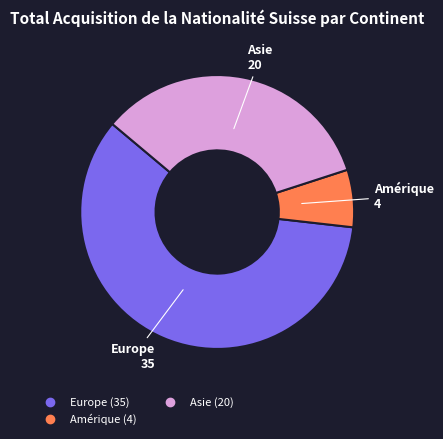

How many segments does this pie chart have?

3